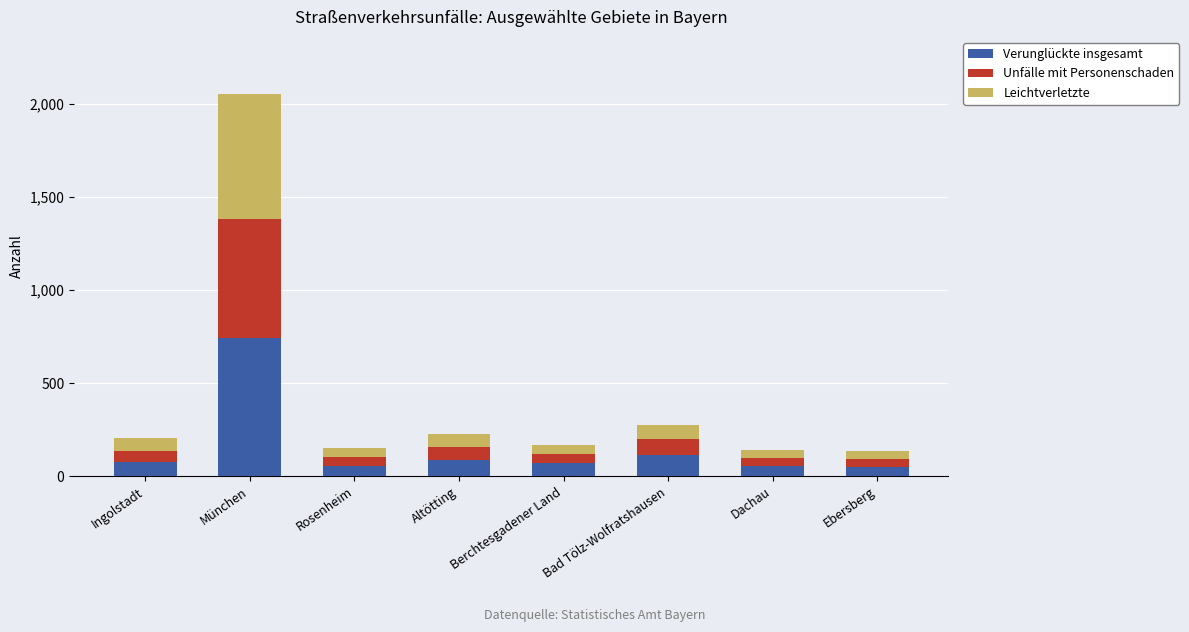

What is the highest value of the Verunglückte insgesamt series?

741